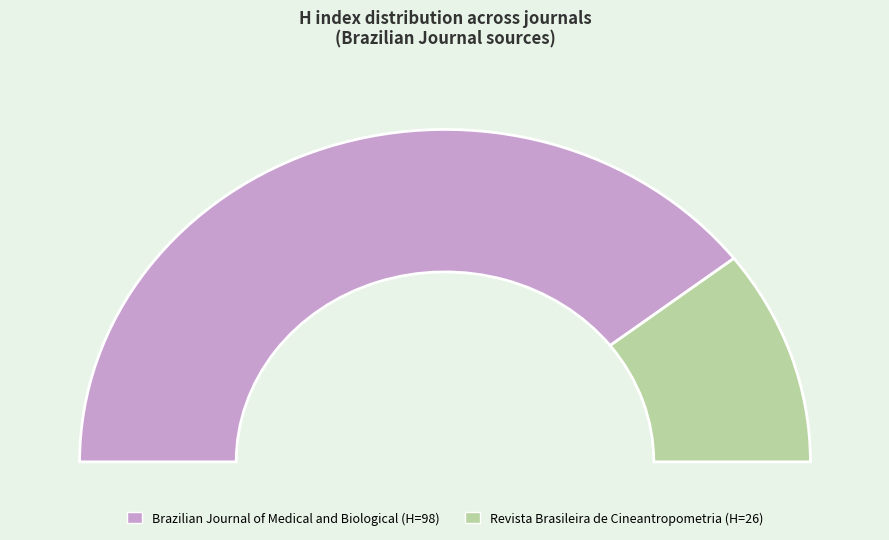

What is the ratio of the value at Medicine (miscellaneous) / Pharmacology to the value at Physiology / Physiology (medical)?

3.8